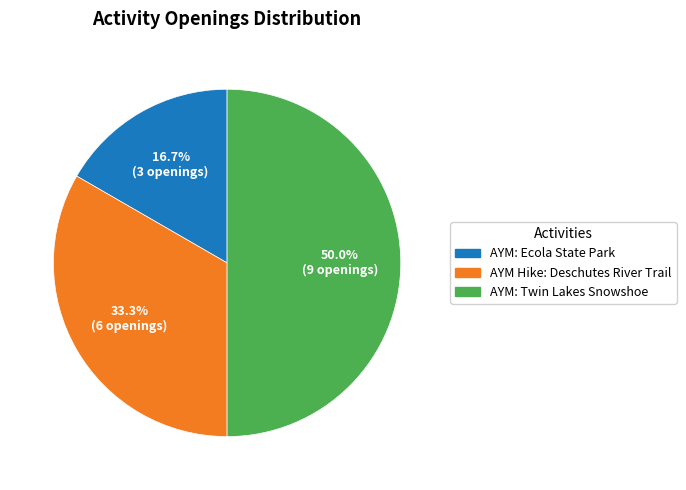

Rank the categories by value from lowest to highest.

AYM: Ecola State Park, AYM Hike: Deschutes River Trail, AYM: Twin Lakes Snowshoe